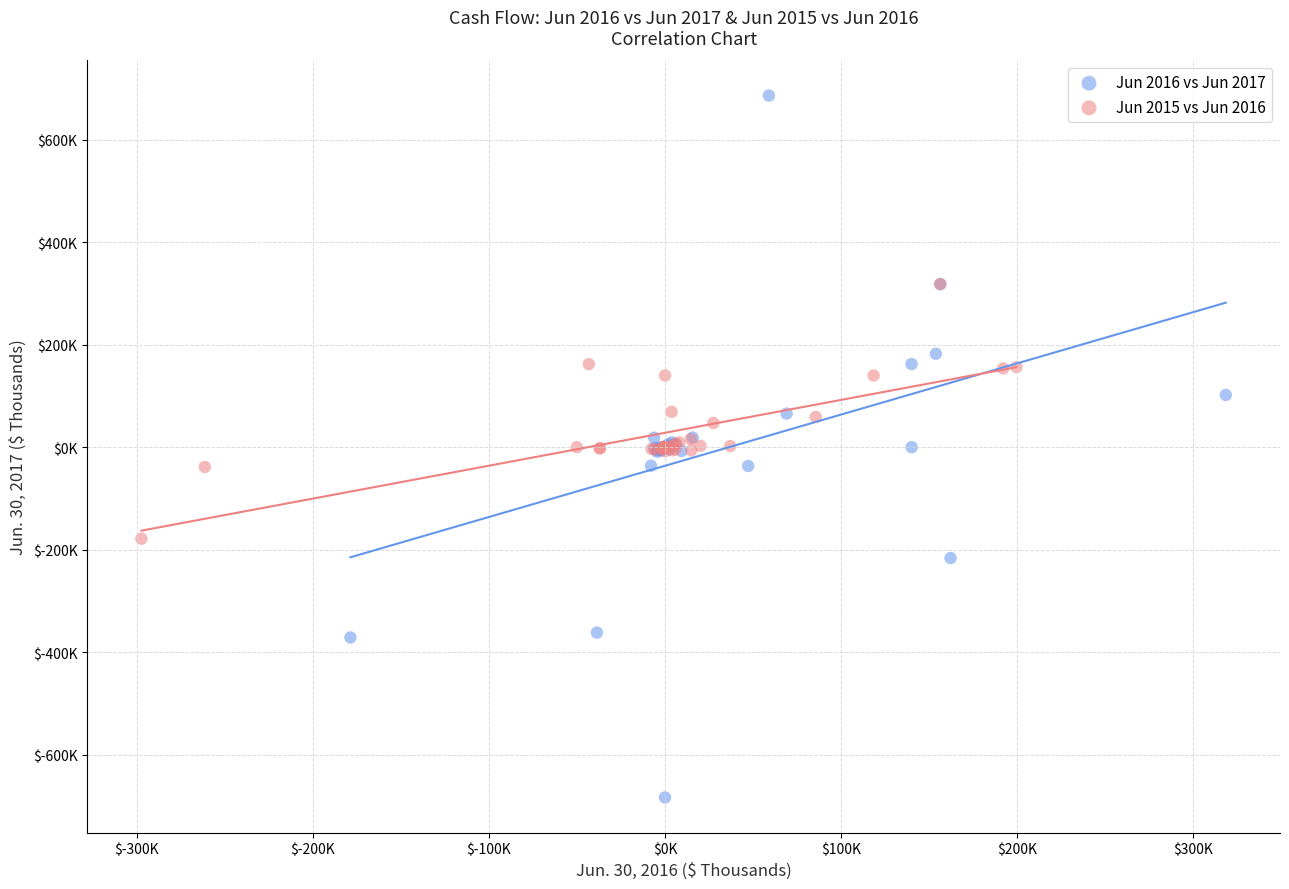

Which series has the largest Y range (max minus min)?

Jun 2016 vs Jun 2017